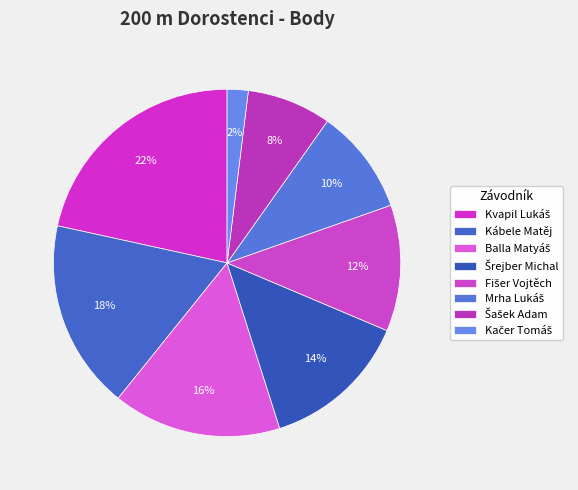

The Fišer Vojtěch slice represents 1% of the pie. True or false?

False